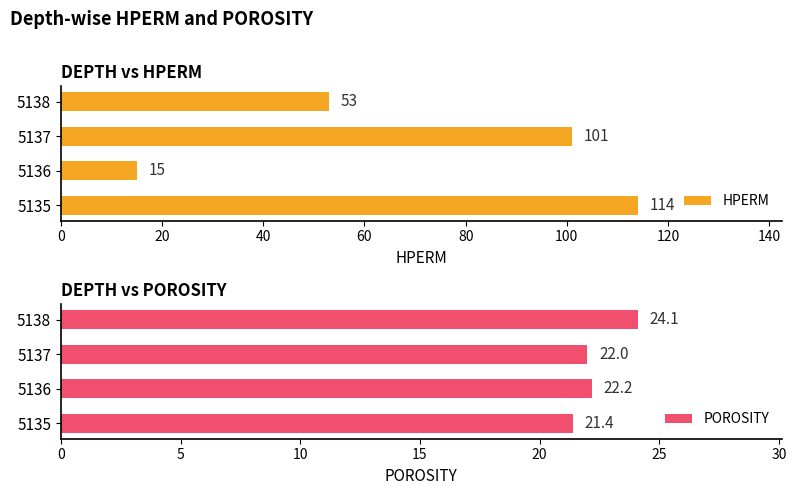

What is the difference between the maximum and minimum values in the HPERM series?

99